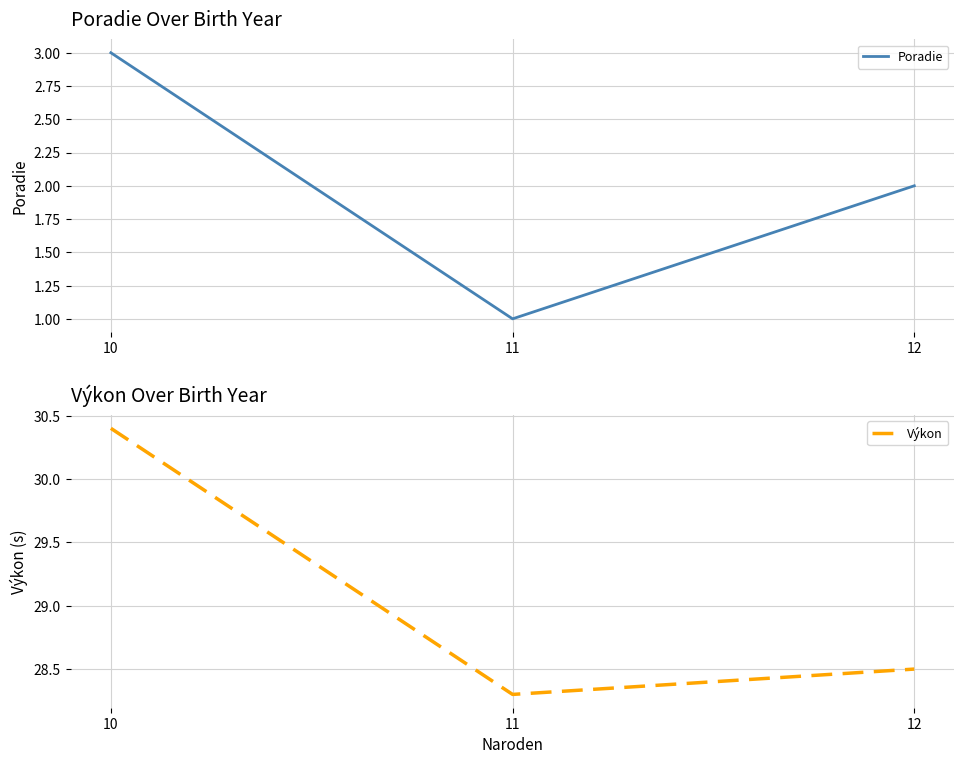

Reading left to right, list all the values displayed in this chart.

Poradie: 10=3.0	11=1.0	12=2.0
Výkon: 10=30.4	11=28.3	12=28.5